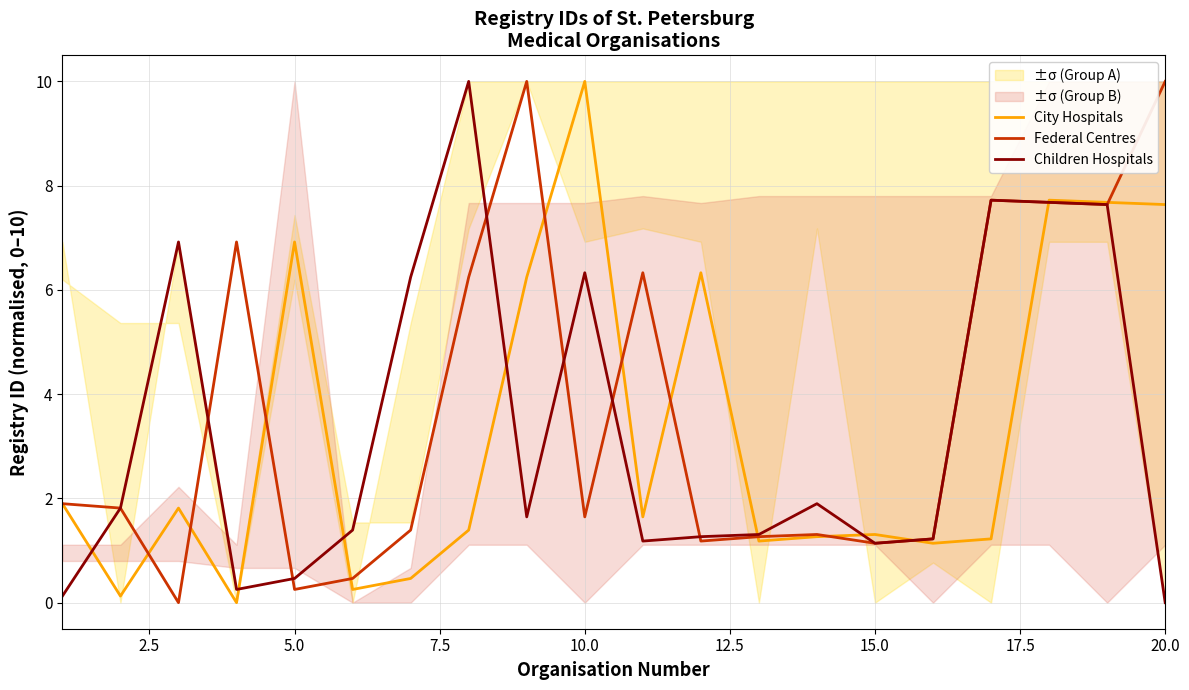

The value of City Hospitals at 5.0 is 10.8. True or false?

False